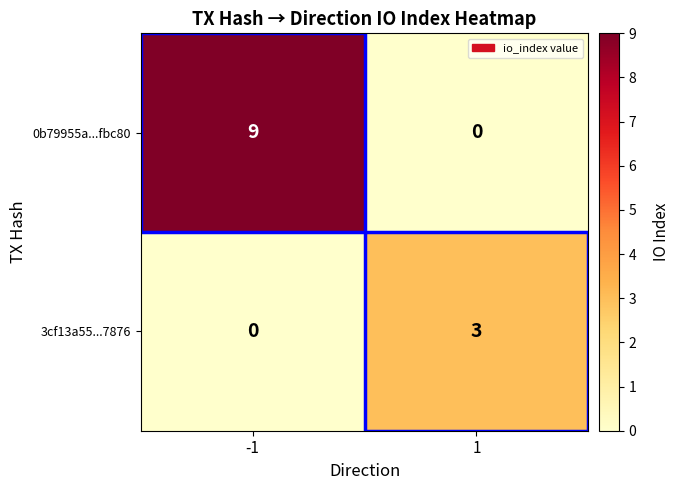

How many categories are shown in the chart?

2